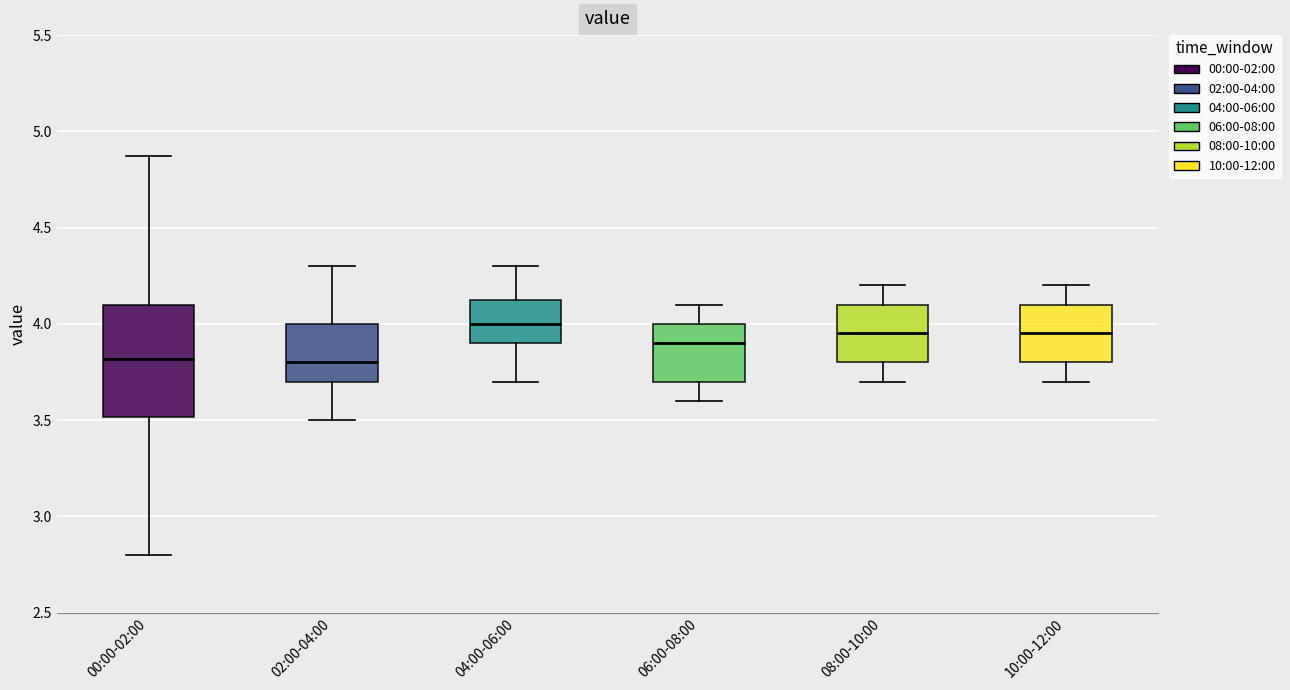

Where is the lower edge of the box for 10:00-12:00 on the y-axis? The values are not printed on the chart, so give them approximately, as read against the axis.

3.80